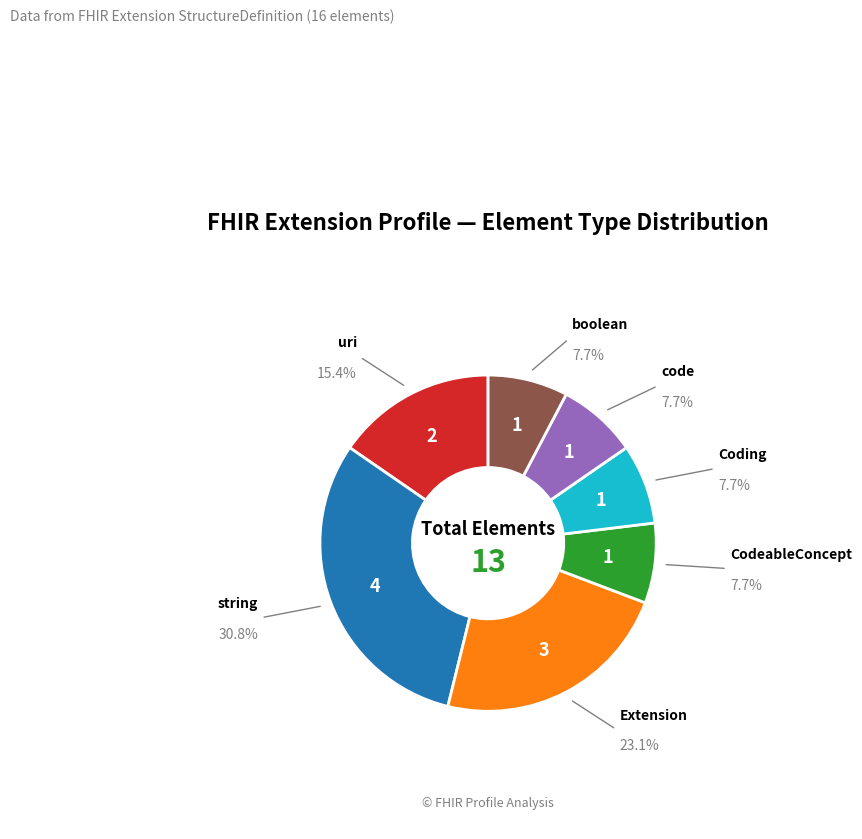

Is there a majority slice in this chart?

No